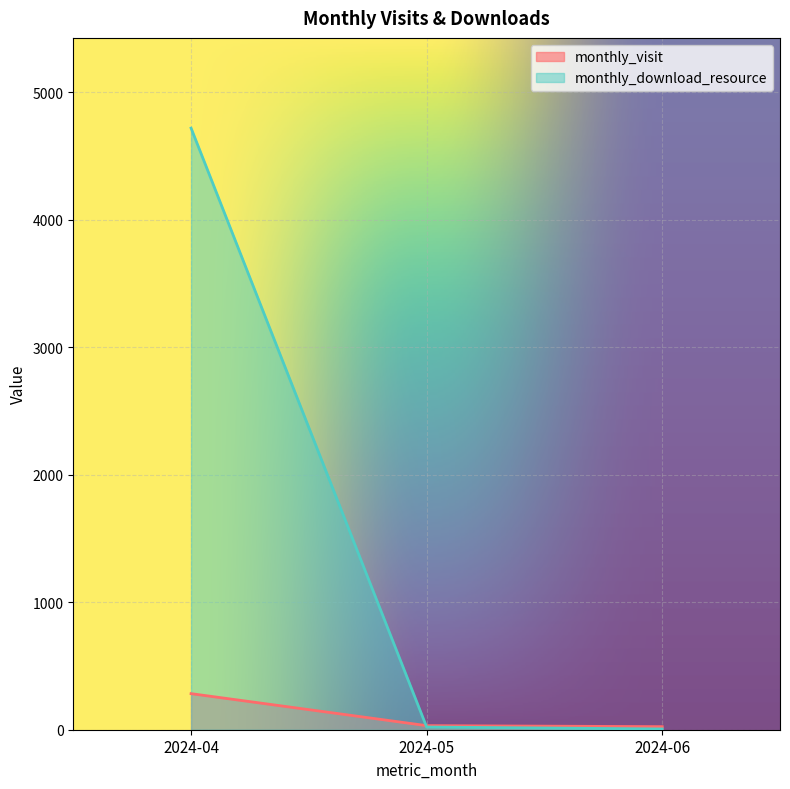

What is the difference between the maximum and minimum values in the monthly_visit series?

259